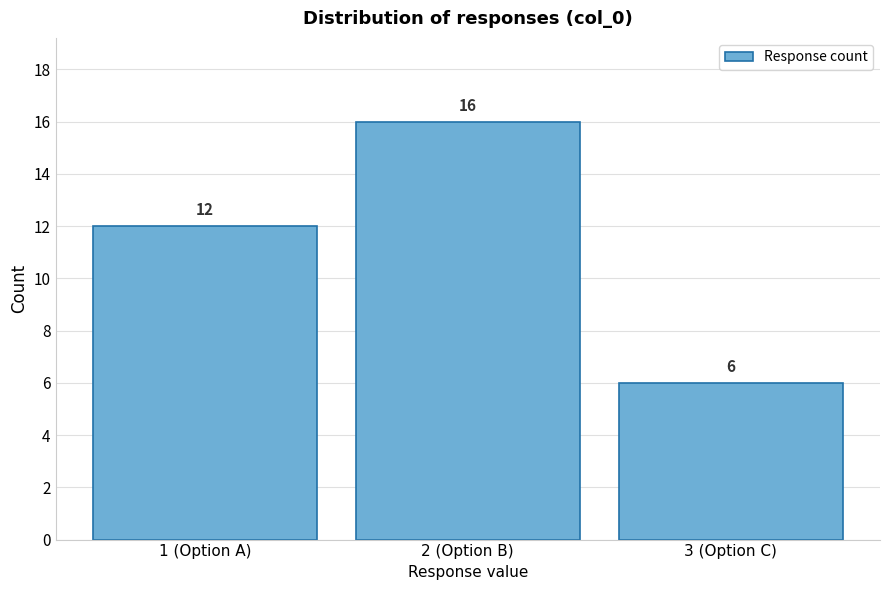

Reading right to left, what are all the values shown in this chart?

6	16	12